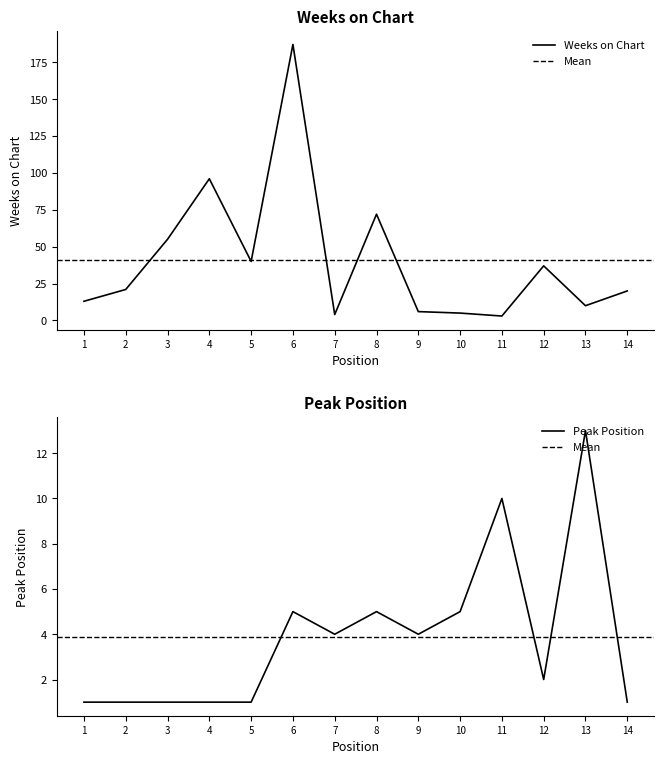

What is the value of the Weeks on Chart point at the 4th from the left?

96